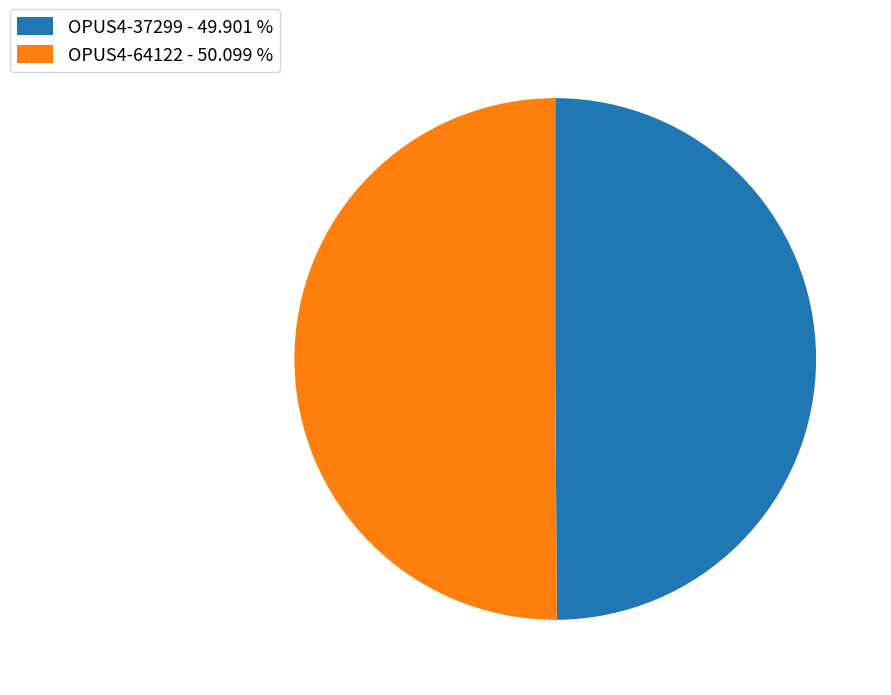

What is the ratio of the value at OPUS4-64122 - 50.099 % to the value at OPUS4-37299 - 49.901 %?

1.0